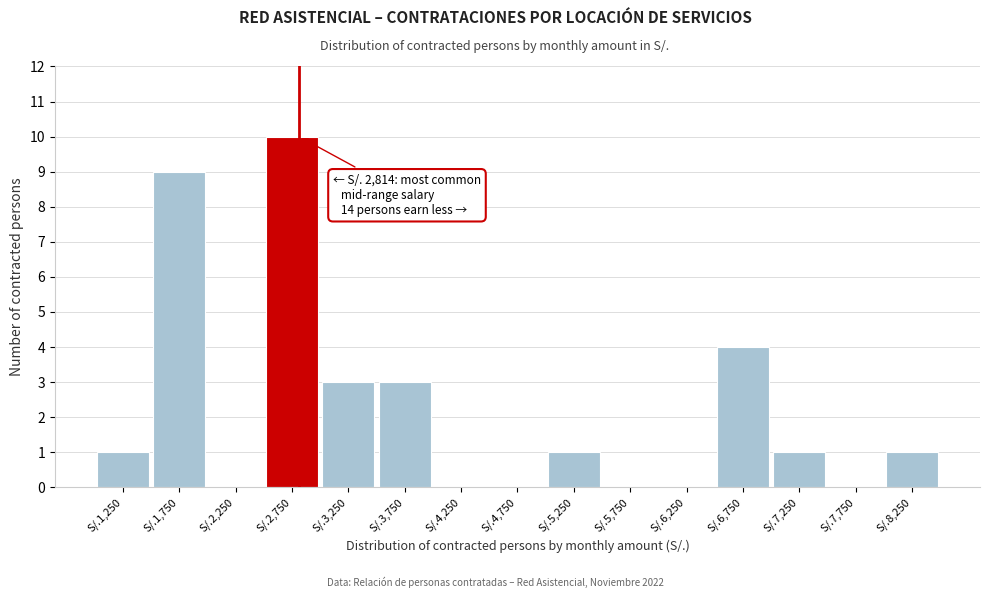

Reading left to right, list all the values displayed in this chart.

S/.1,250=1	S/.1,750=9	S/.2,250=0	S/.2,750=10	S/.3,250=3	S/.3,750=3	S/.4,250=0	S/.4,750=0	S/.5,250=1	S/.5,750=0	S/.6,250=0	S/.6,750=4	S/.7,250=1	S/.7,750=0	S/.8,250=1